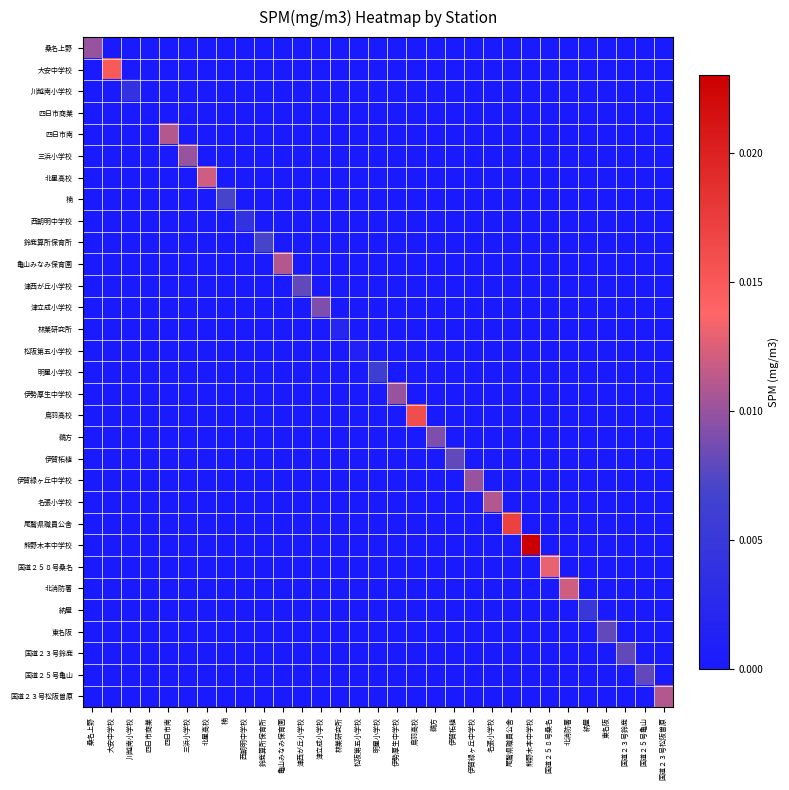

Rank the series by their maximum value, from highest to lowest.

熊野木本中学校, 尾鷲県職員公舎, 鳥羽高校, 大安中学校, 国道２５８号桑名, 北星高校, 北消防署, 四日市南, 亀山みなみ保育園, 名張小学校, 国道２３号松阪曽原, 桑名上野, 三浜小学校, 伊勢厚生中学校, 伊賀緑ヶ丘中学校, 津立成小学校, 鵜方, 津西が丘小学校, 伊賀柘植, 東名阪, 国道２３号鈴鹿, 国道２５号亀山, 楠, 鈴鹿算所保育所, 明星小学校, 納屋, 川越南小学校, 西朝明中学校, 林業研究所, 松阪第五小学校, 四日市商業